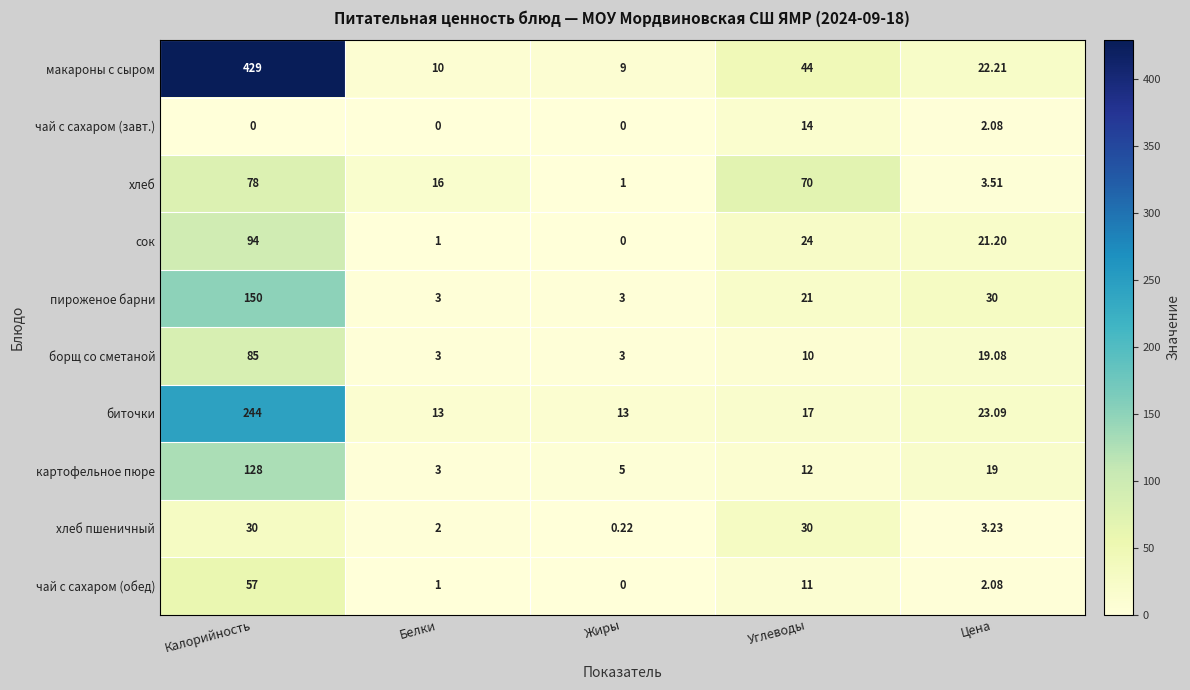

At which label does сок first exceed 21?

Калорийность